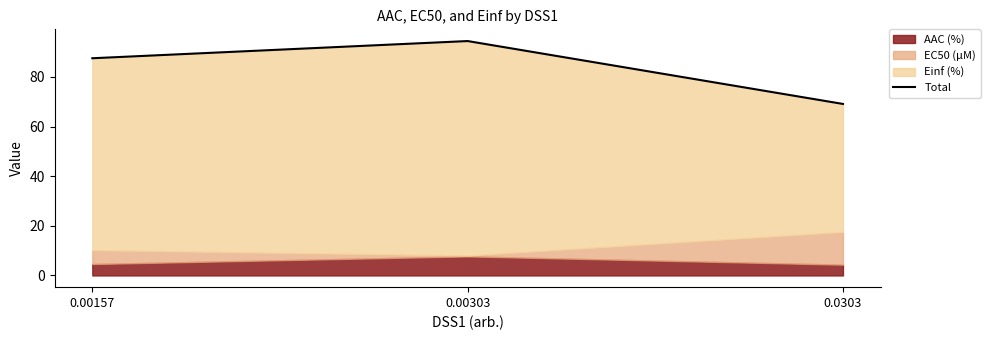

The chart shows a value of 42.5 at 0.0303. True or false?

False